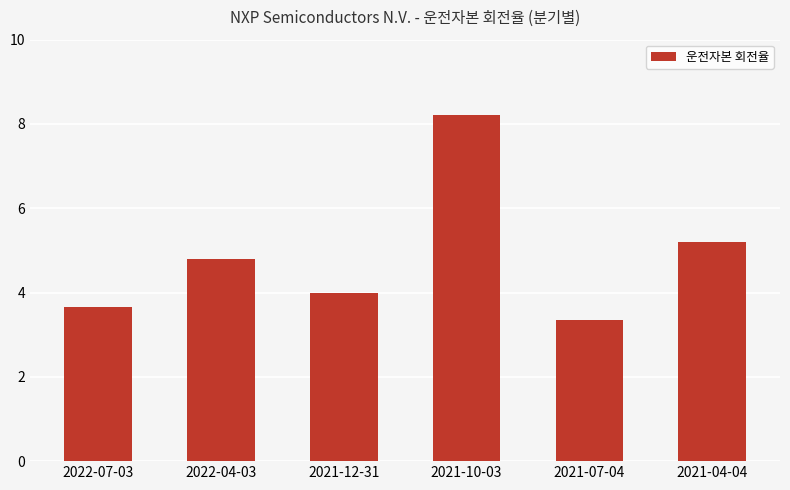

Rank the categories by value from lowest to highest.

2021-07-04, 2022-07-03, 2021-12-31, 2022-04-03, 2021-04-04, 2021-10-03